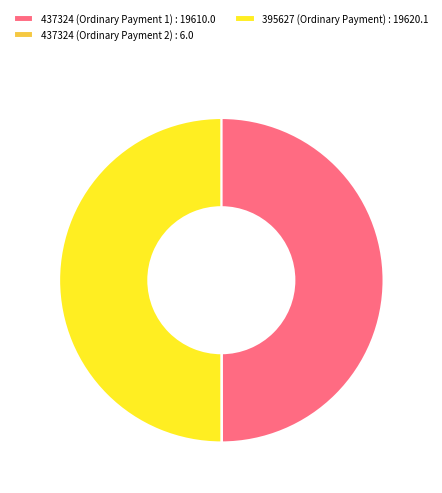

Is it true that 437324 (Ordinary Payment 1) : 19610.0 is 55% of the pie?

False